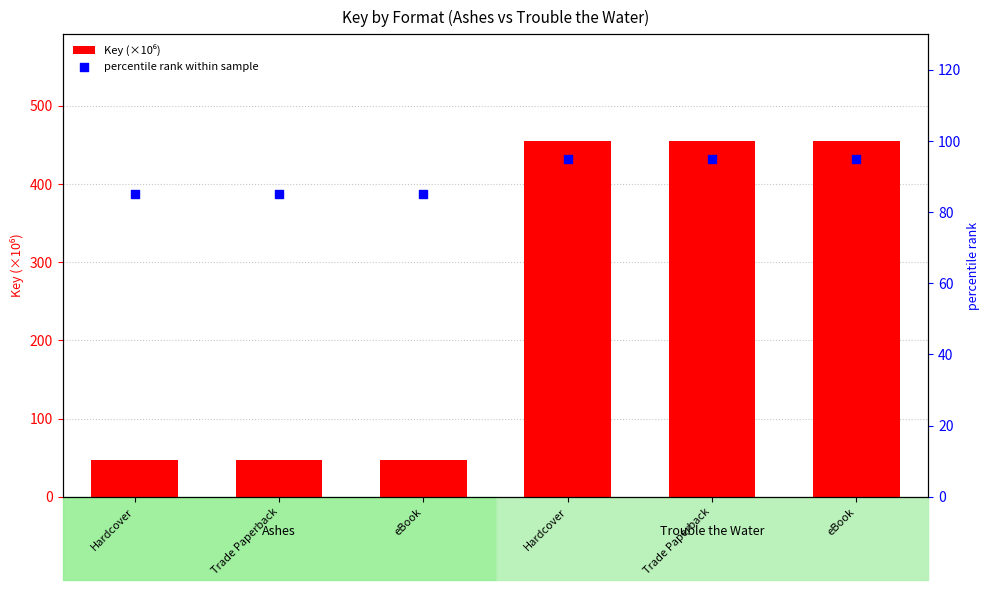

What are all the series names shown in the legend?

Key (×10⁶), percentile rank within sample